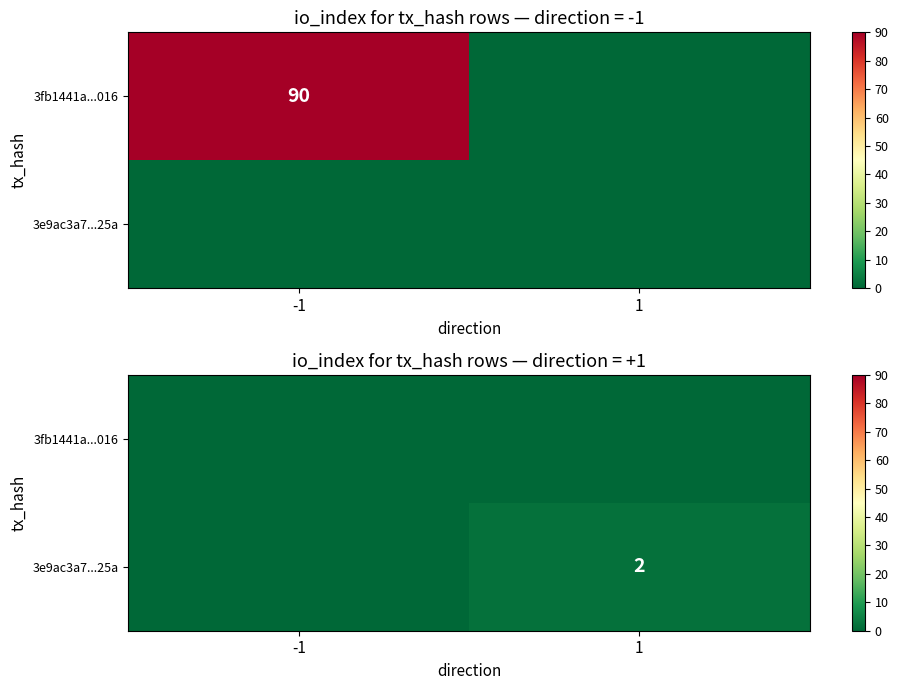

Which series has the largest total across all categories?

3e9ac3a7...25a